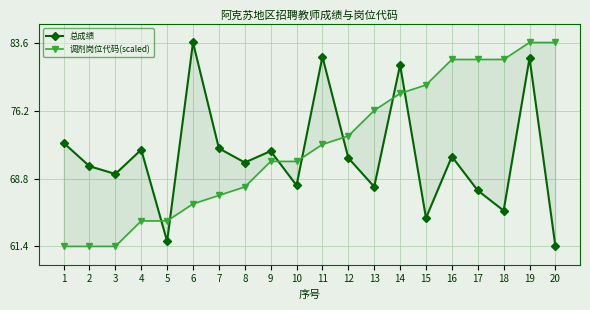

What value does the 总成绩 series have at 16?

71.2